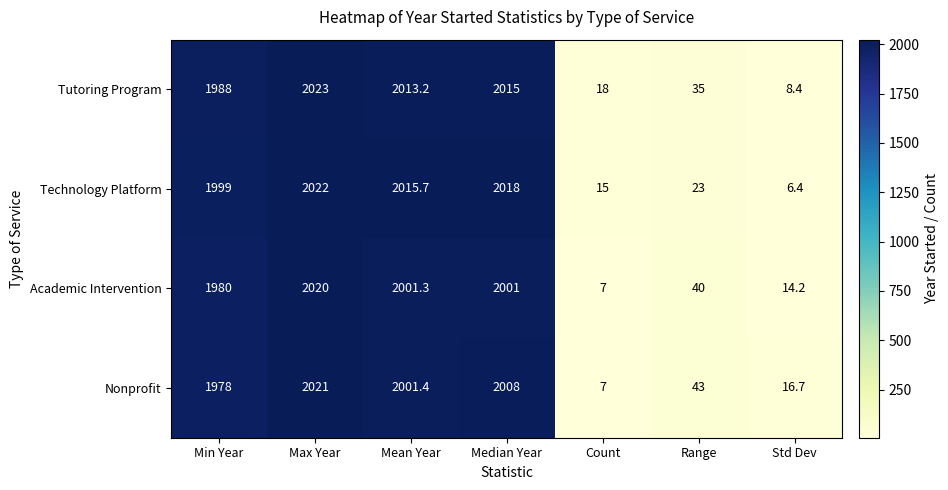

At how many categories does at least one series exceed 1553?

4